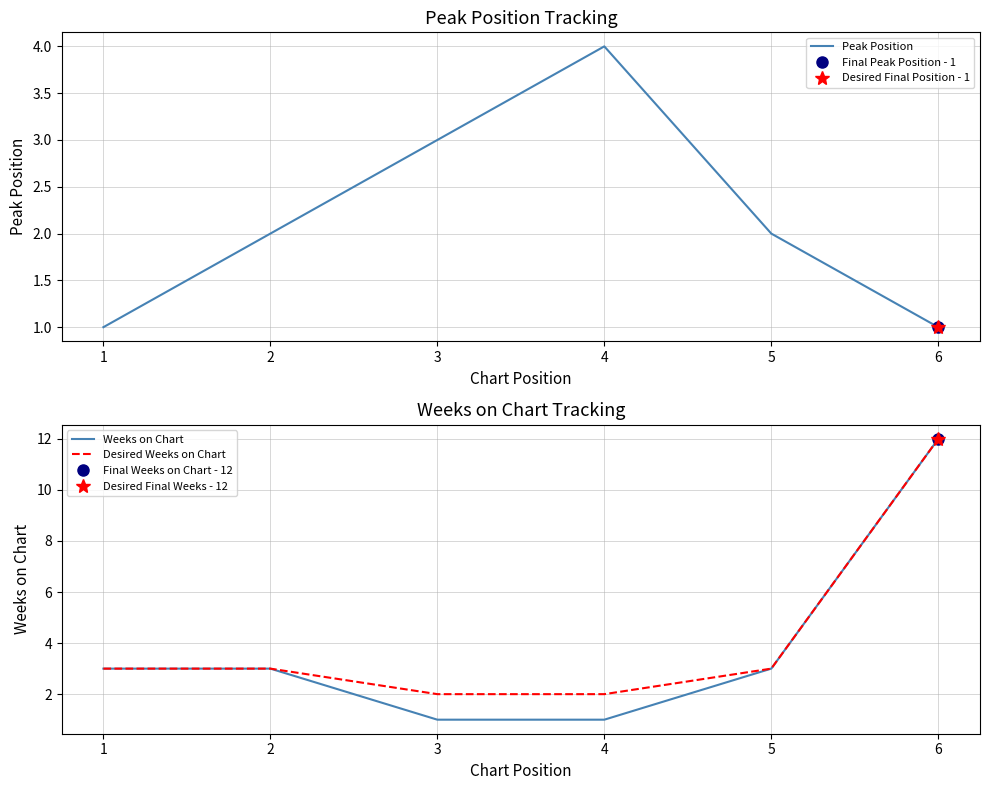

What is the difference between the second highest and minimum values in the Desired Weeks on Chart series?

1